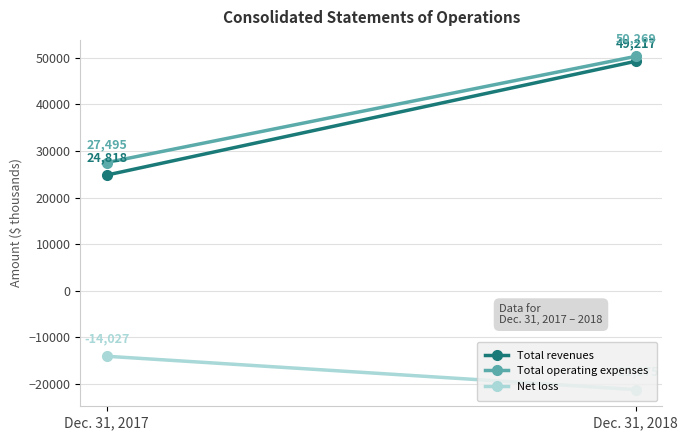

Is the value of Net loss at Dec. 31, 2018 greater than the value of Total operating expenses at Dec. 31, 2018?

No